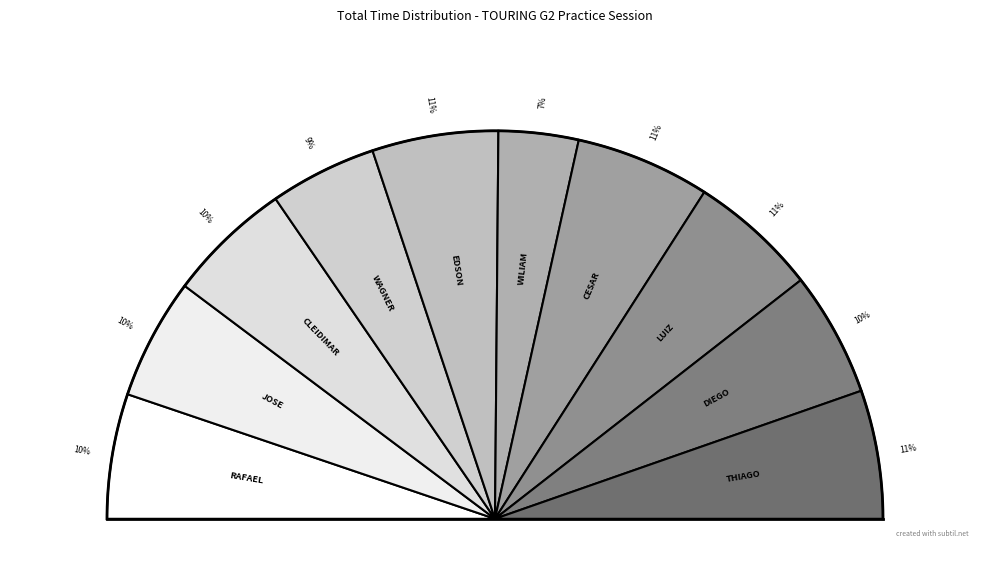

To the nearest percent, what percentage of the pie is RAFAEL MILAZZO?

10%